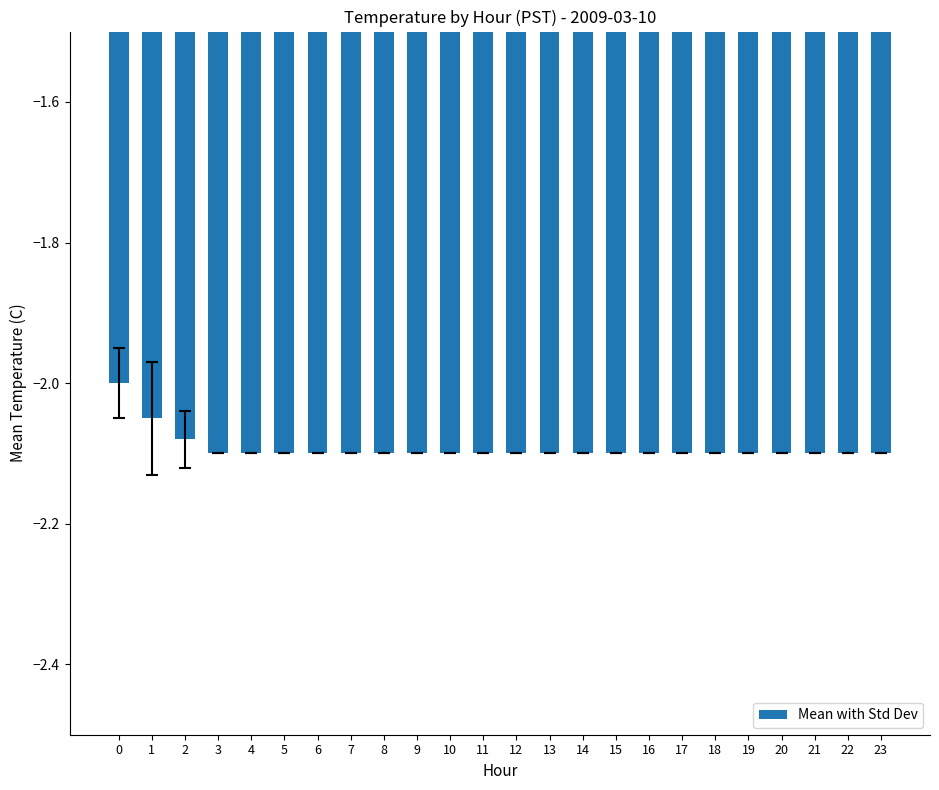

What is the sum of all values?

-50.2